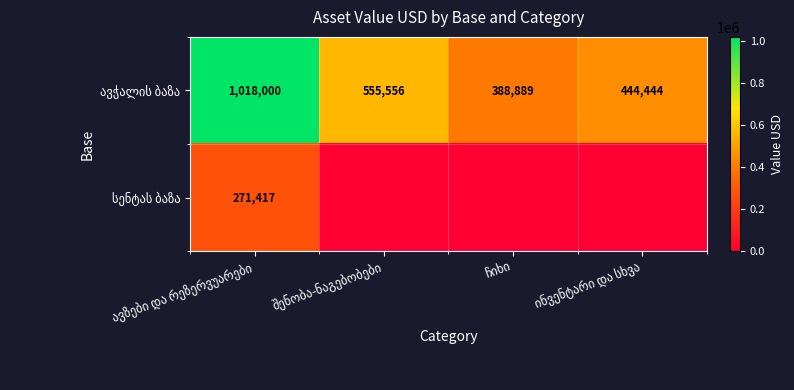

List the labels in order of ავჭალის ბაზა value, largest first.

ავზები და რეზერვუარები, შენობა-ნაგებობები, ინვენტარი და სხვა, ჩიხი